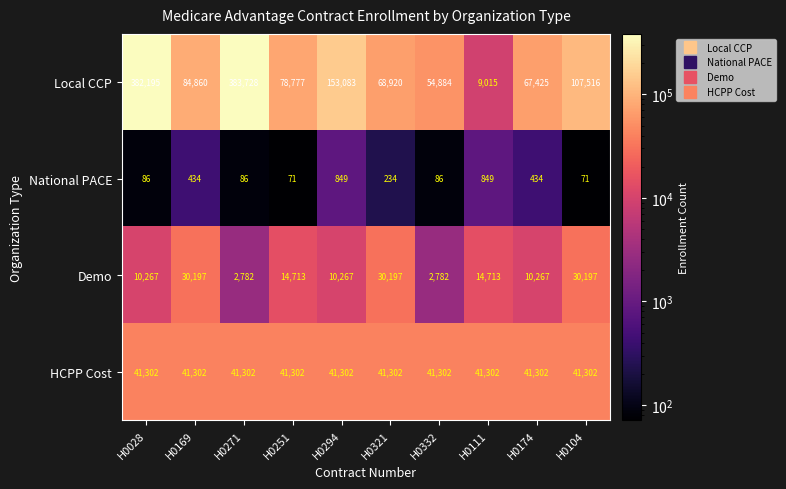

Between H0111 and H0104, which series saw the biggest shift?

Local CCP